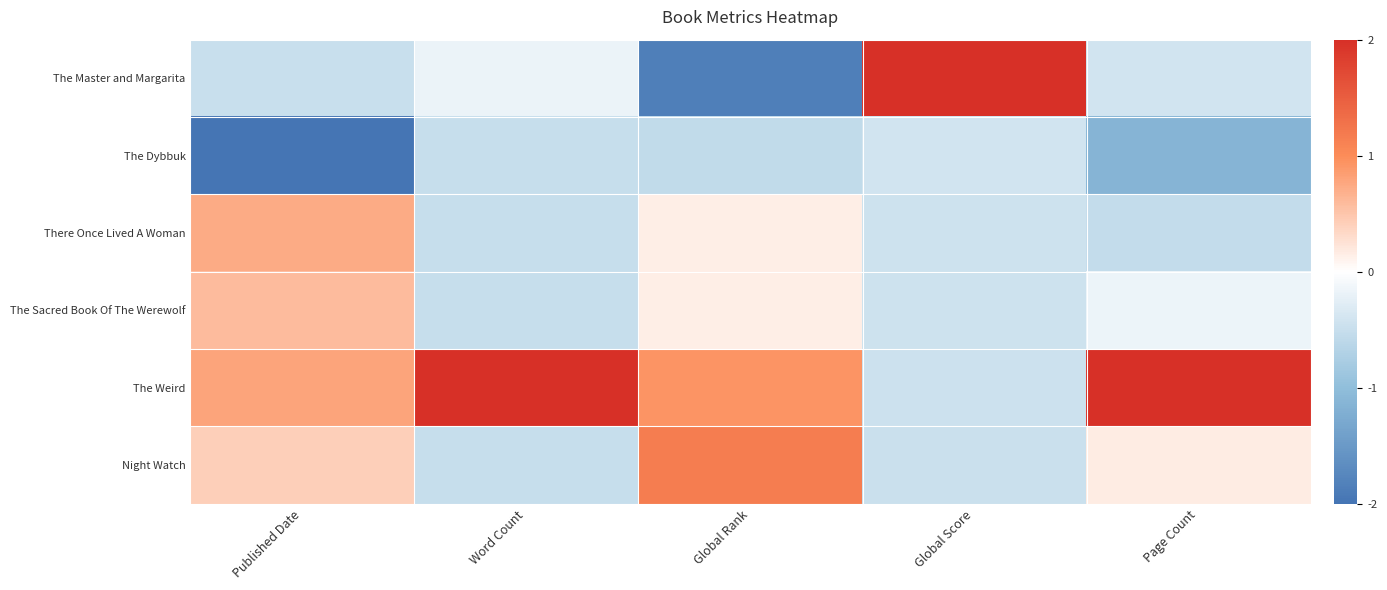

Rank the series at Published Date from lowest to highest value.

The Dybbuk, The Master and Margarita, Night Watch, The Sacred Book Of The Werewolf, There Once Lived A Woman, The Weird